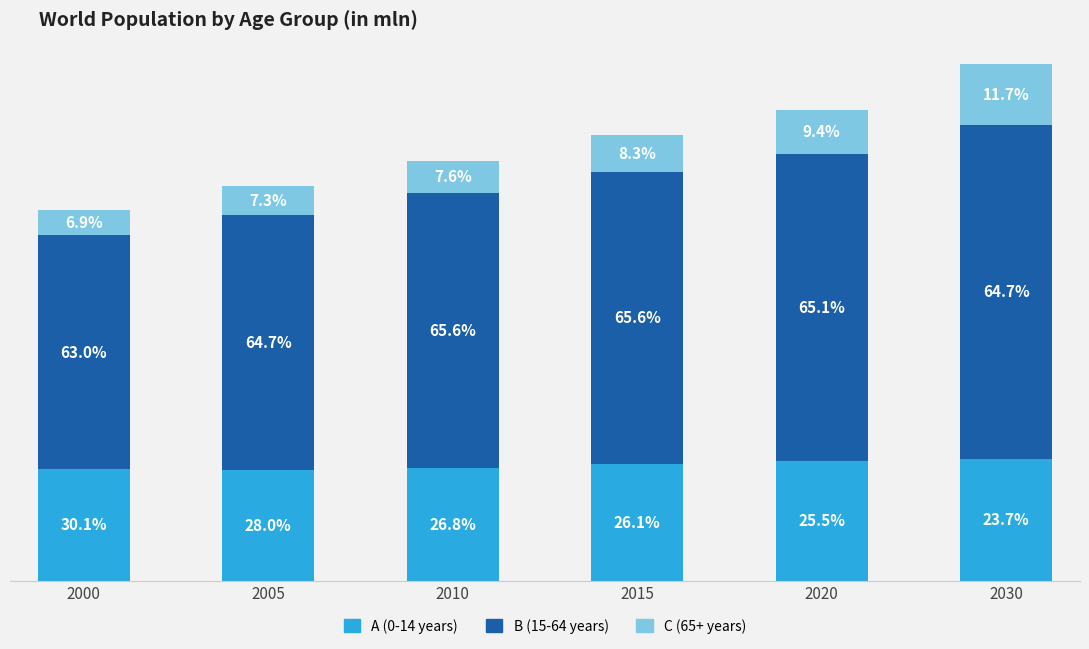

The value of C (65+ years) at 2030 is 539.1. True or false?

False